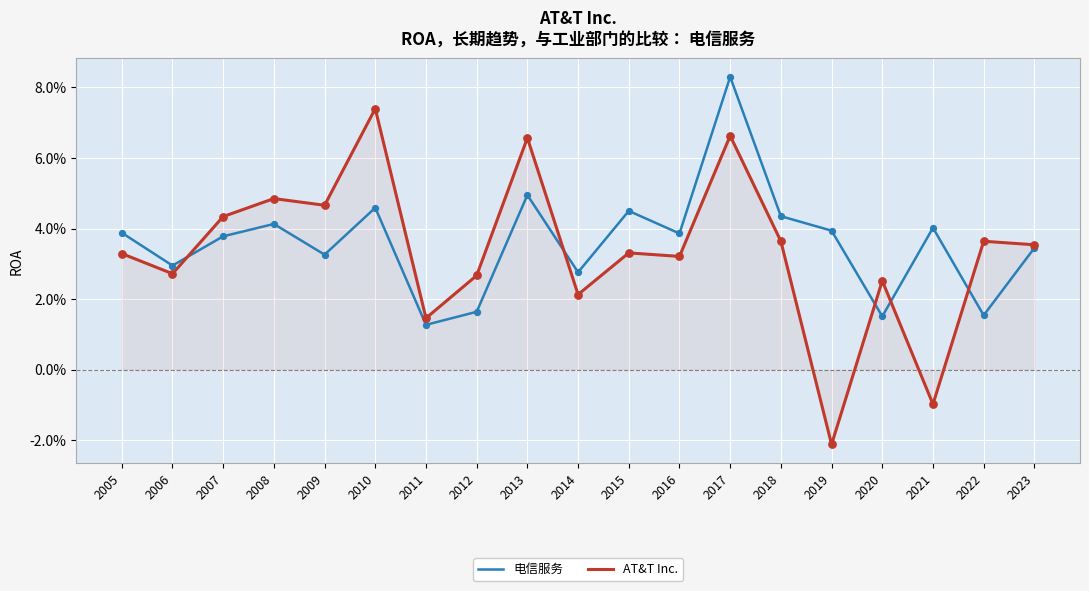

Is the value of 电信服务 at 2009 greater than the value of AT&T Inc. at 2005?

No